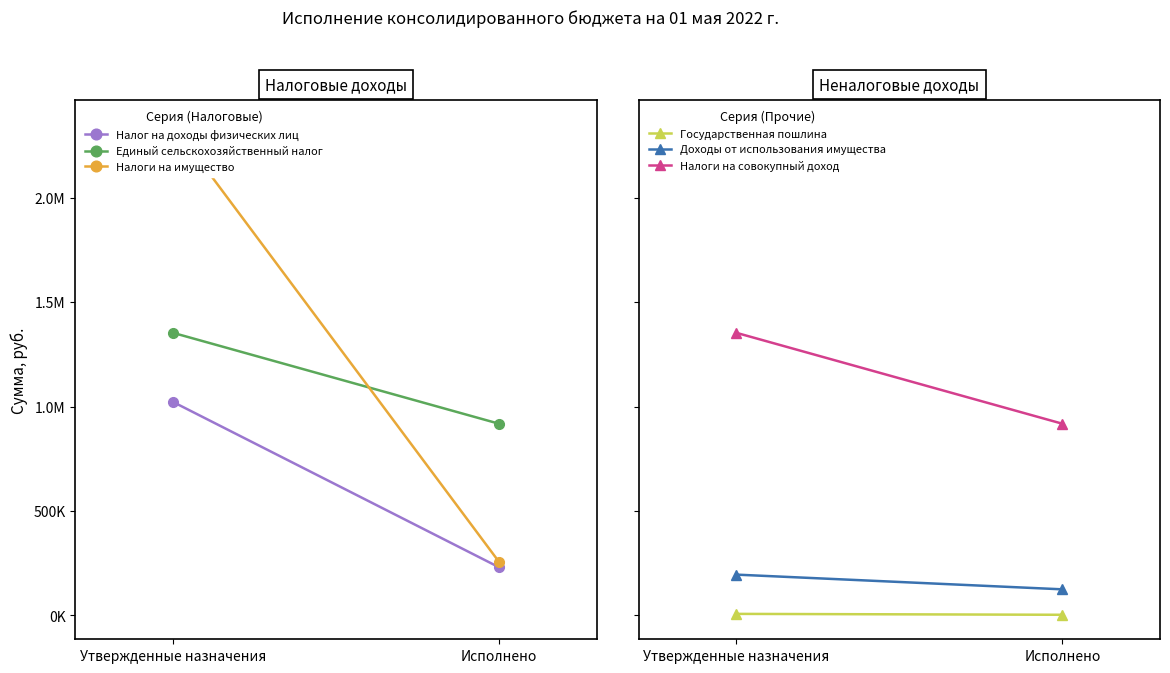

At which category is the sum across all series the highest?

Утвержденные назначения